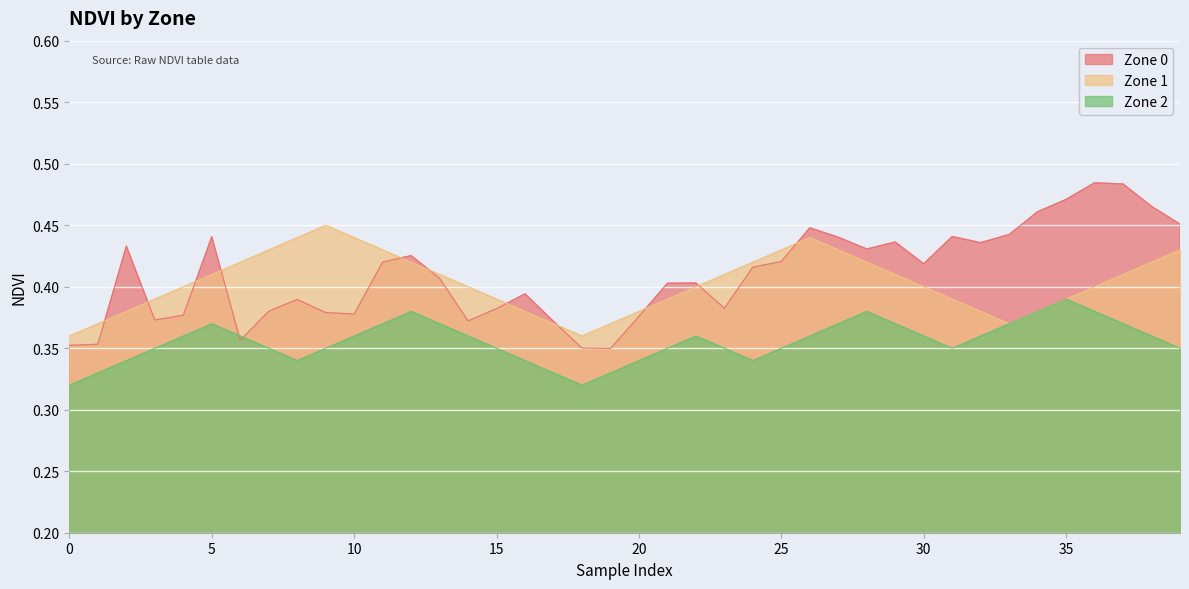

Is it true that Zone 1 equals 0.4 at 26?

True